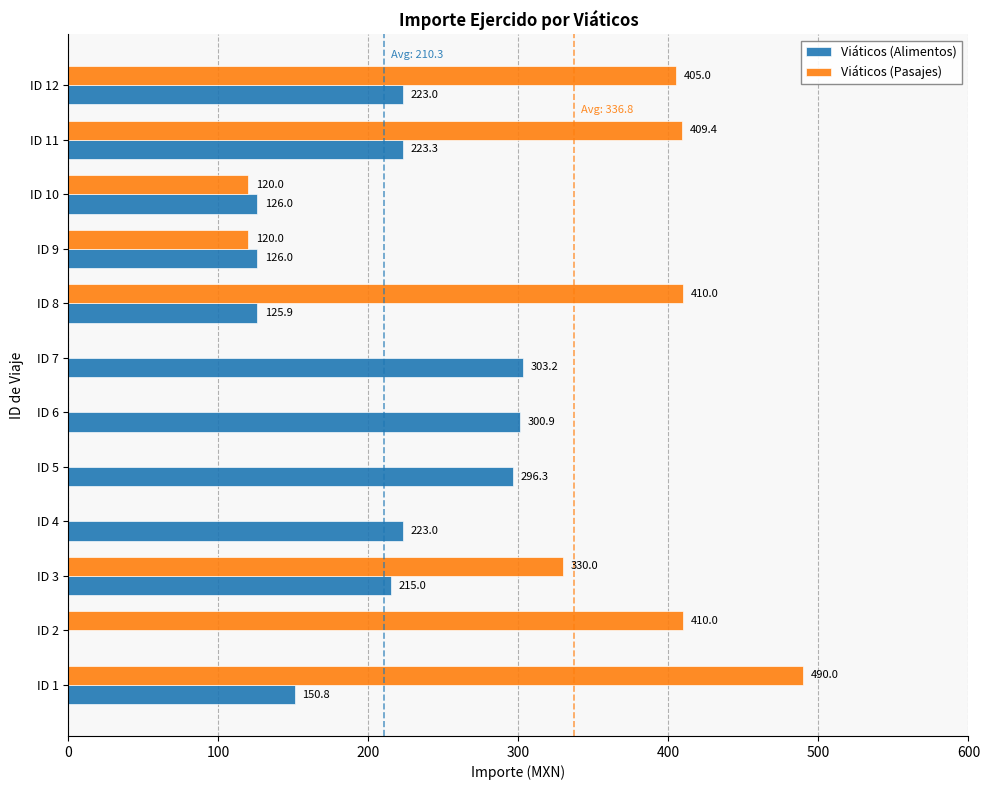

Is it true that Viáticos (Pasajes) equals 0.0 at ID 7?

True